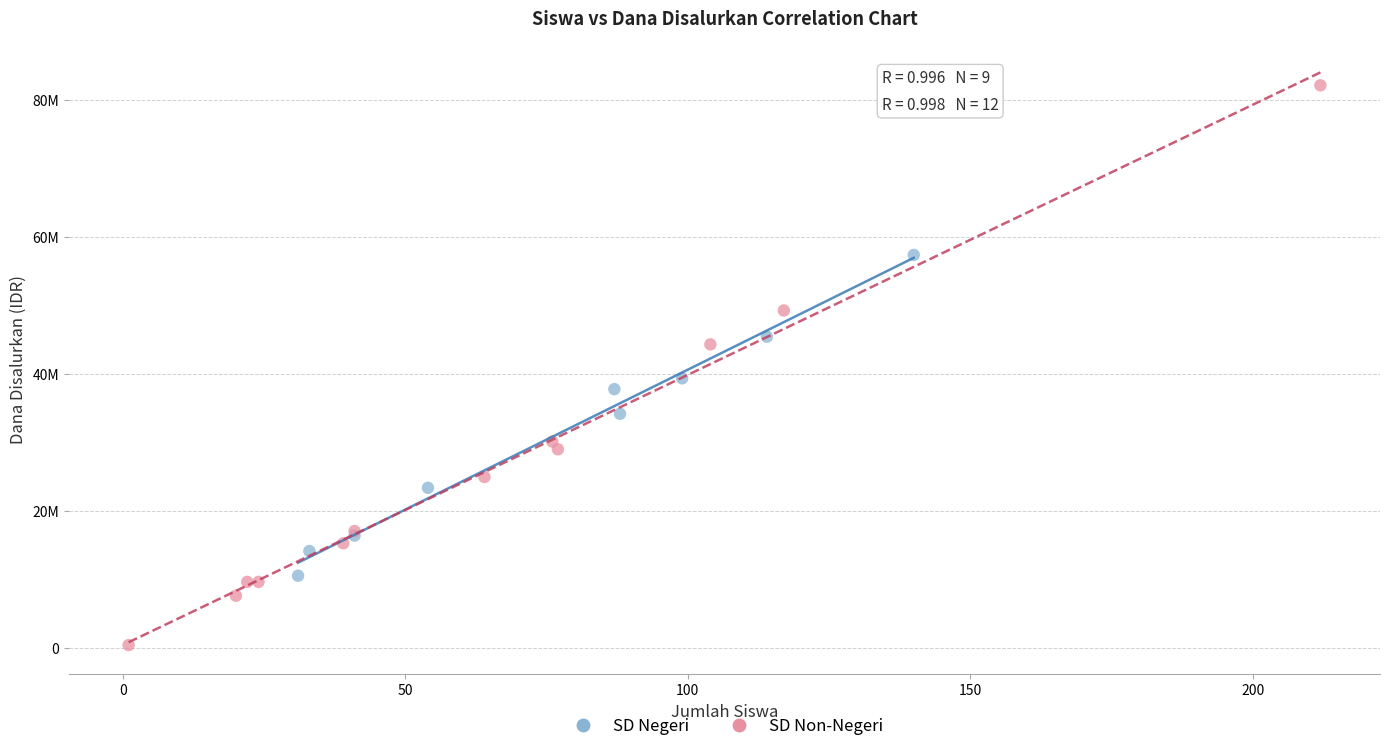

Which series contains the lowest Y value?

SD Non-Negeri